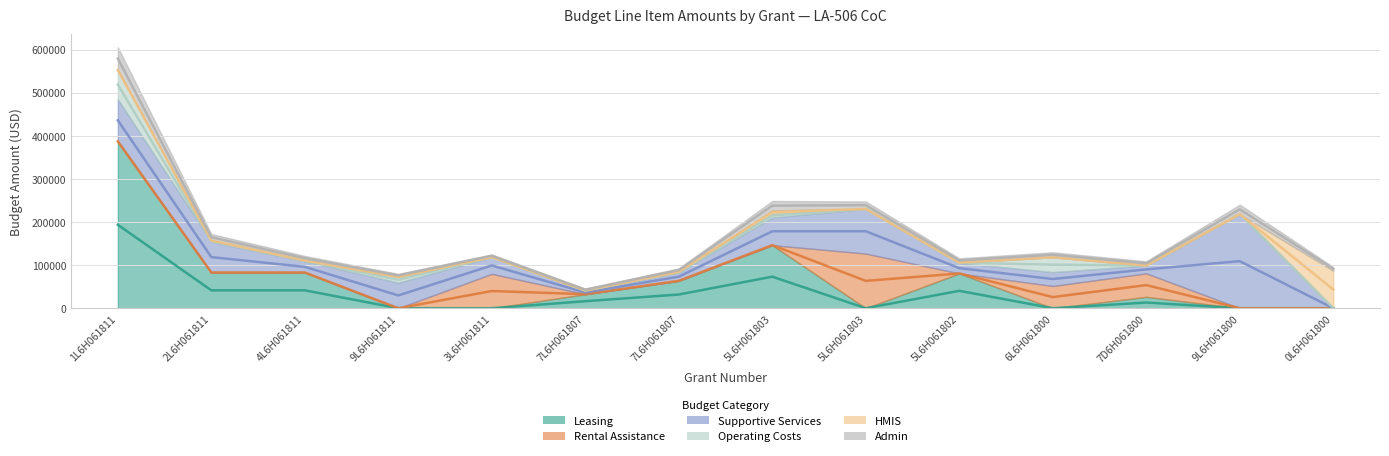

How many intersections are there between HMIS and Supportive Services?

1